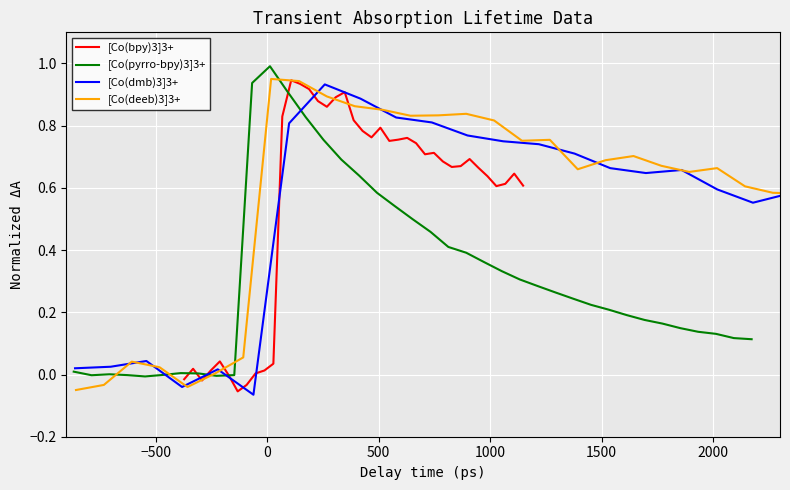

How many negative values does the [Co(deeb)3]3+ series have?

3